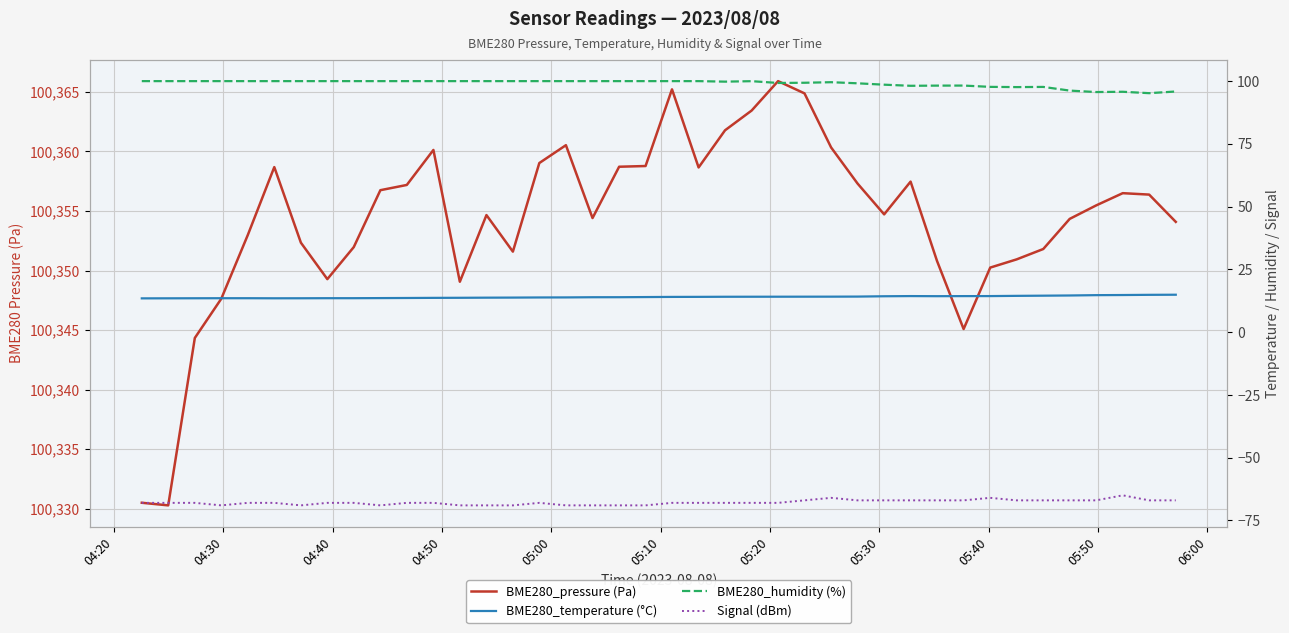

What is the difference between the maximum and minimum values in the BME280_humidity (%) series?

4.8